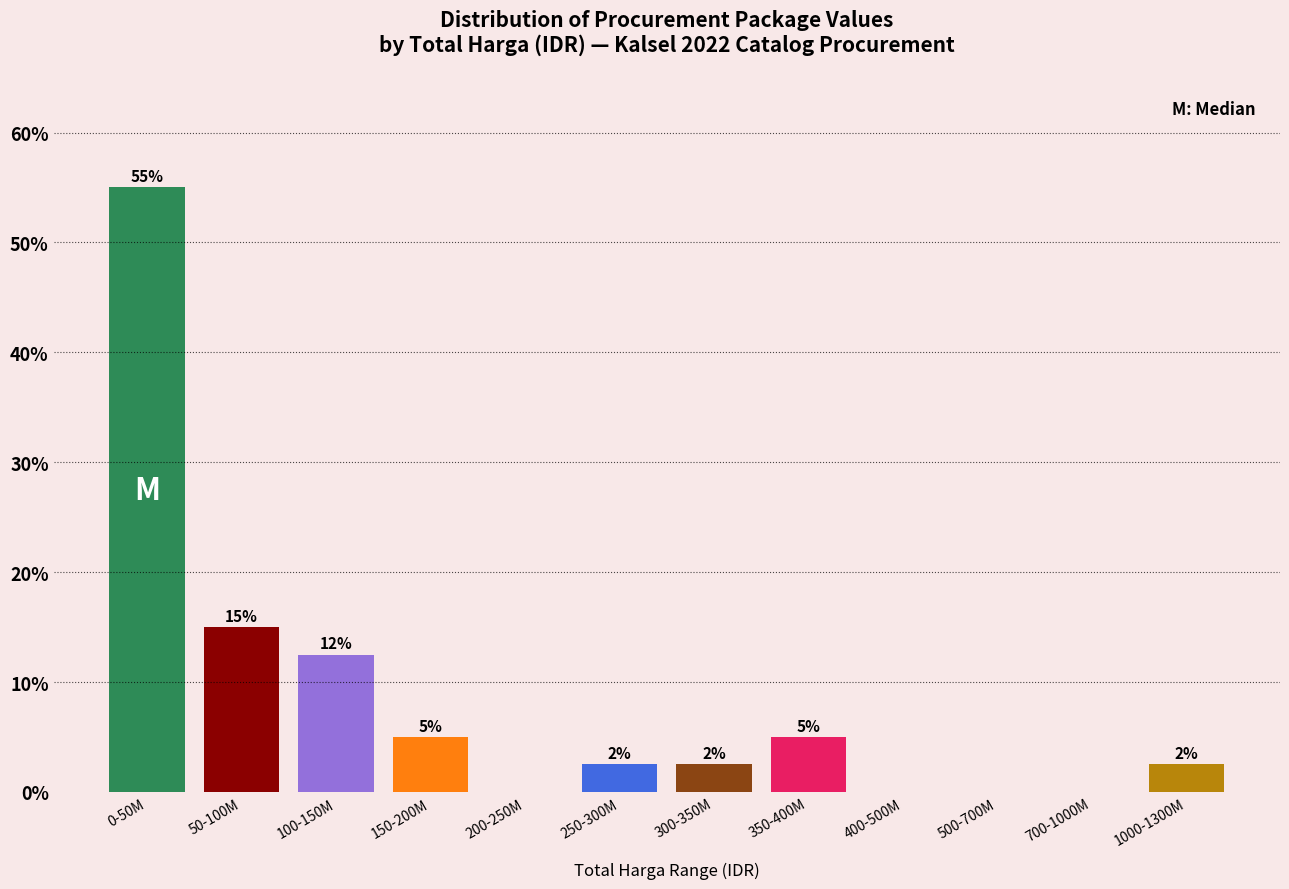

What is the sum of the values at 150-200M and 500-700M?

5.0